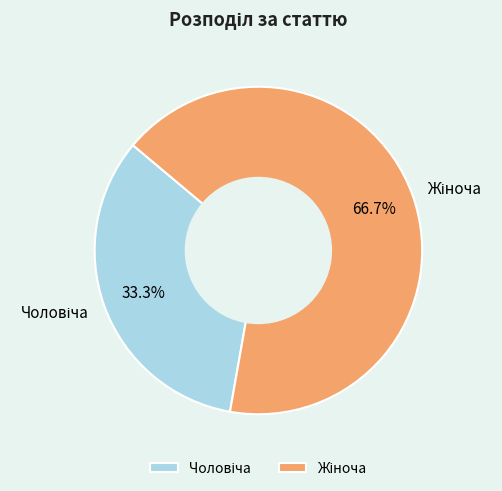

Is there a majority slice in this chart?

Yes